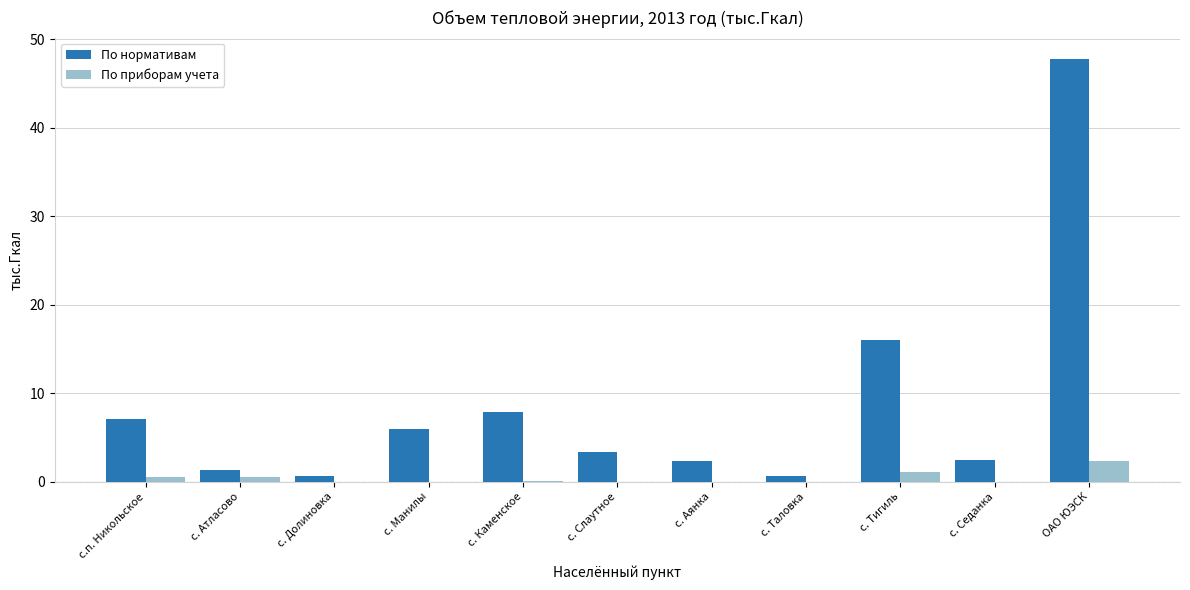

Are the bars horizontal?

No